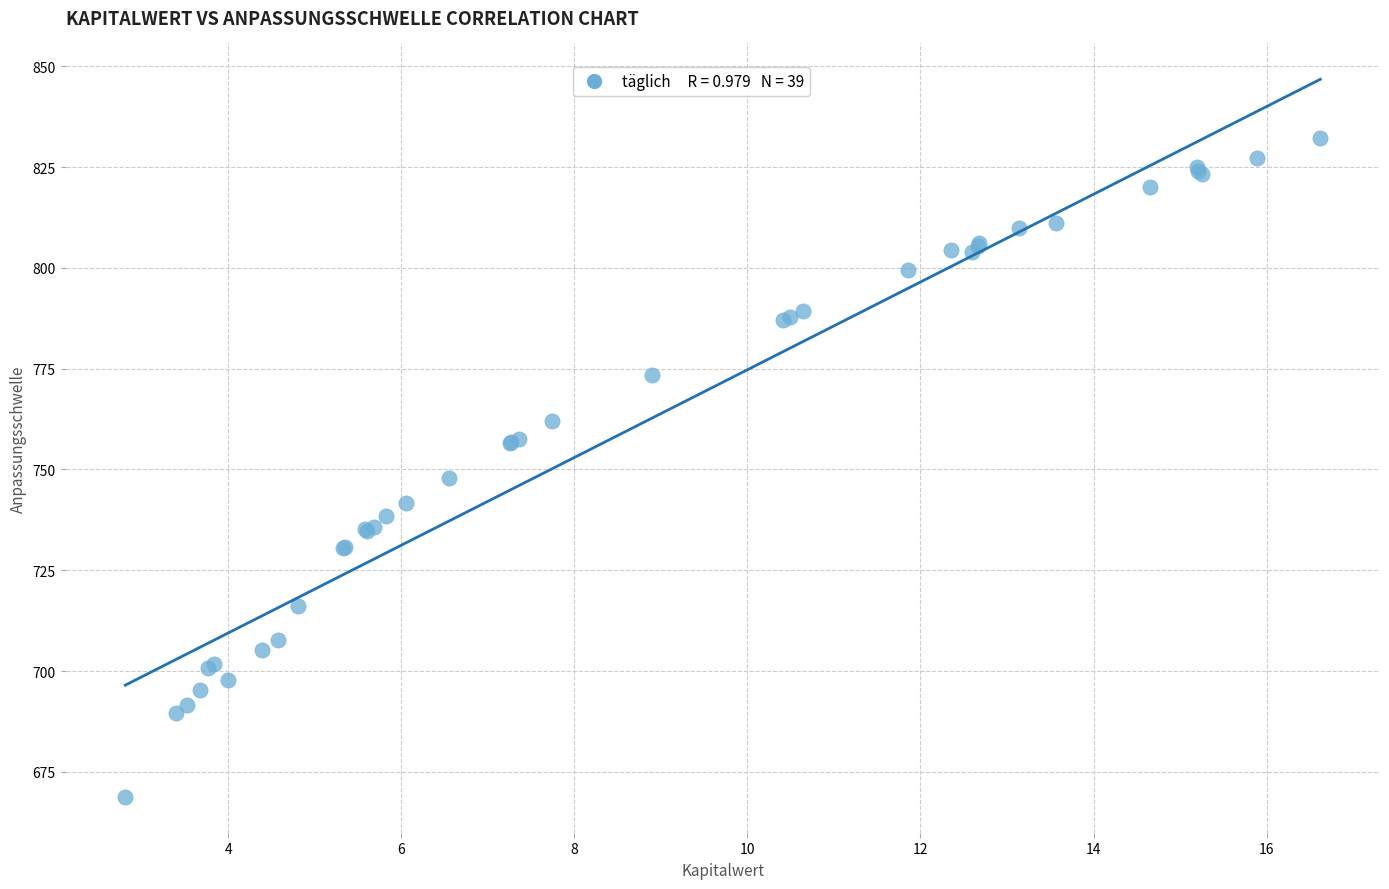

What Y value in the scatter plot is closest to 750?

747.8